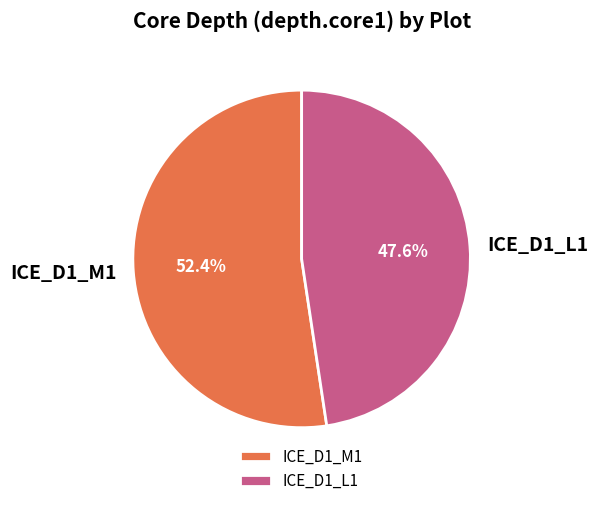

Which has a higher value, ICE_D1_L1 or ICE_D1_M1?

ICE_D1_M1